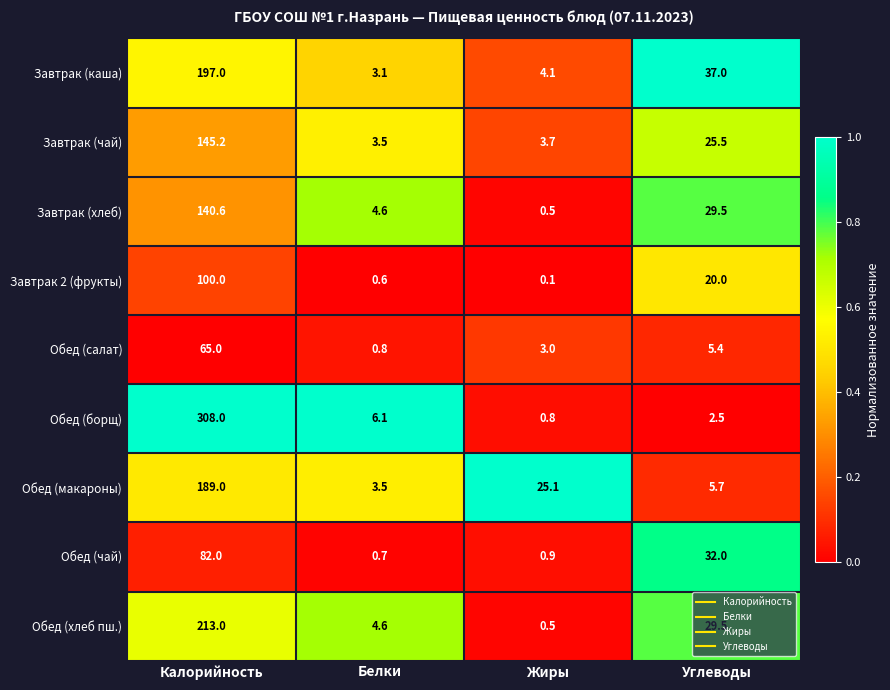

Read the Обед (салат) value at Жиры.

3.0